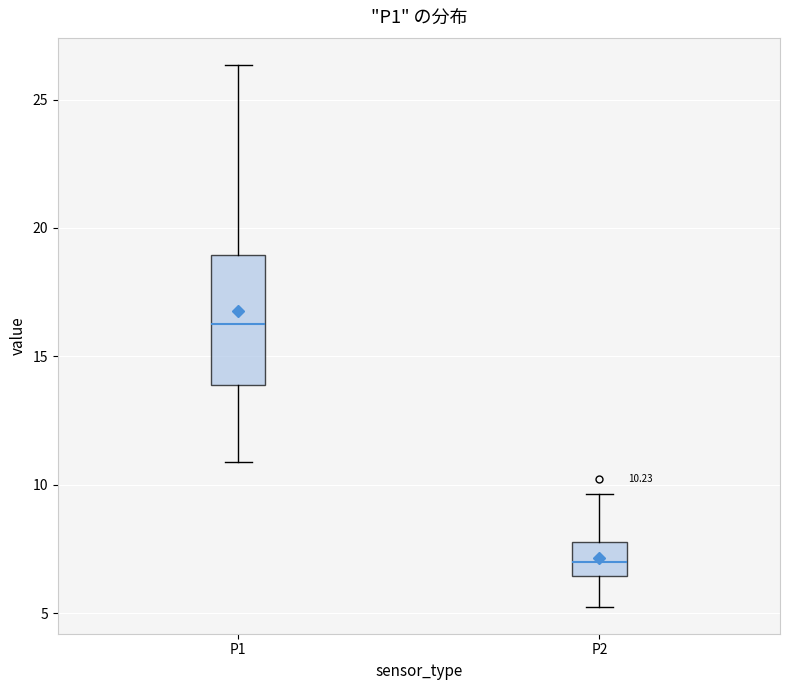

Which box is the tallest, from its lower edge to its upper edge?

P1